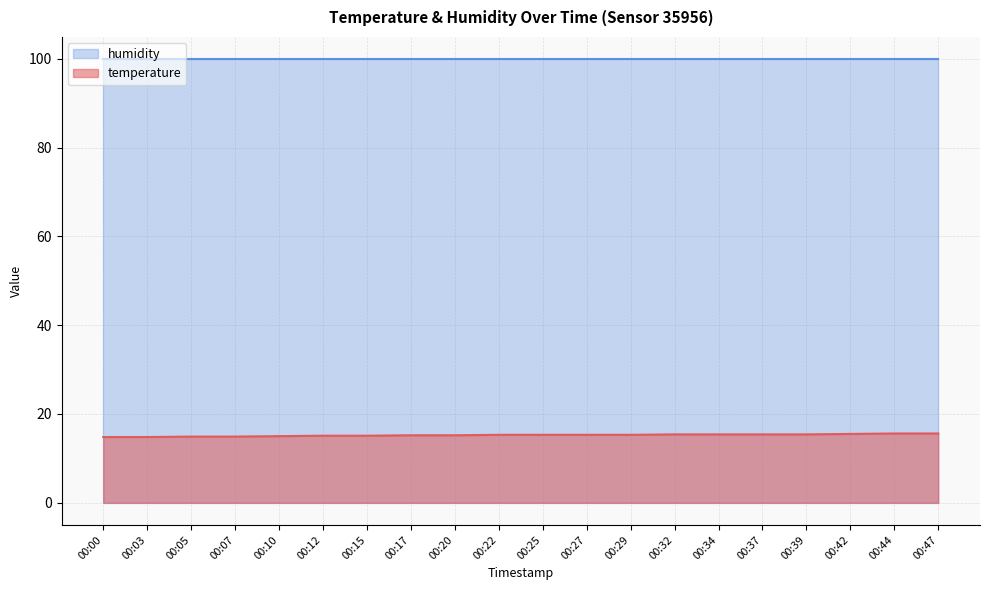

List the labels in order of value, smallest first.

00:00, 00:03, 00:05, 00:07, 00:10, 00:12, 00:15, 00:17, 00:20, 00:22, 00:25, 00:27, 00:29, 00:32, 00:34, 00:37, 00:39, 00:42, 00:44, 00:47